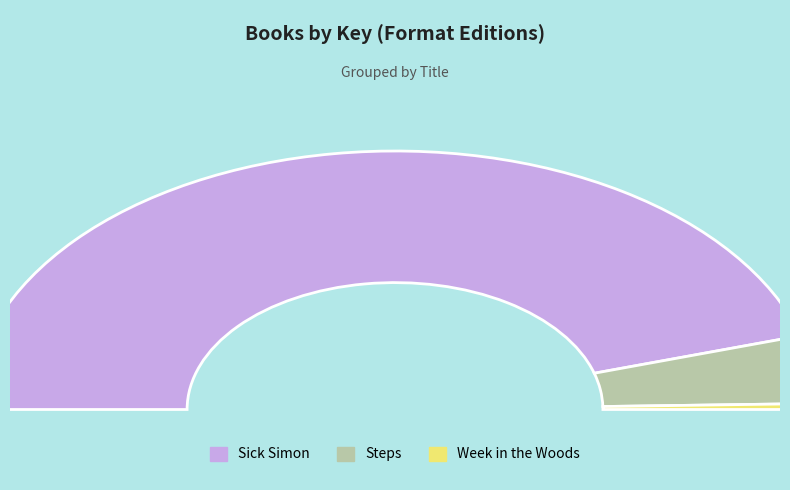

Rank the categories by value from highest to lowest.

Sick Simon, Steps, Week in the Woods